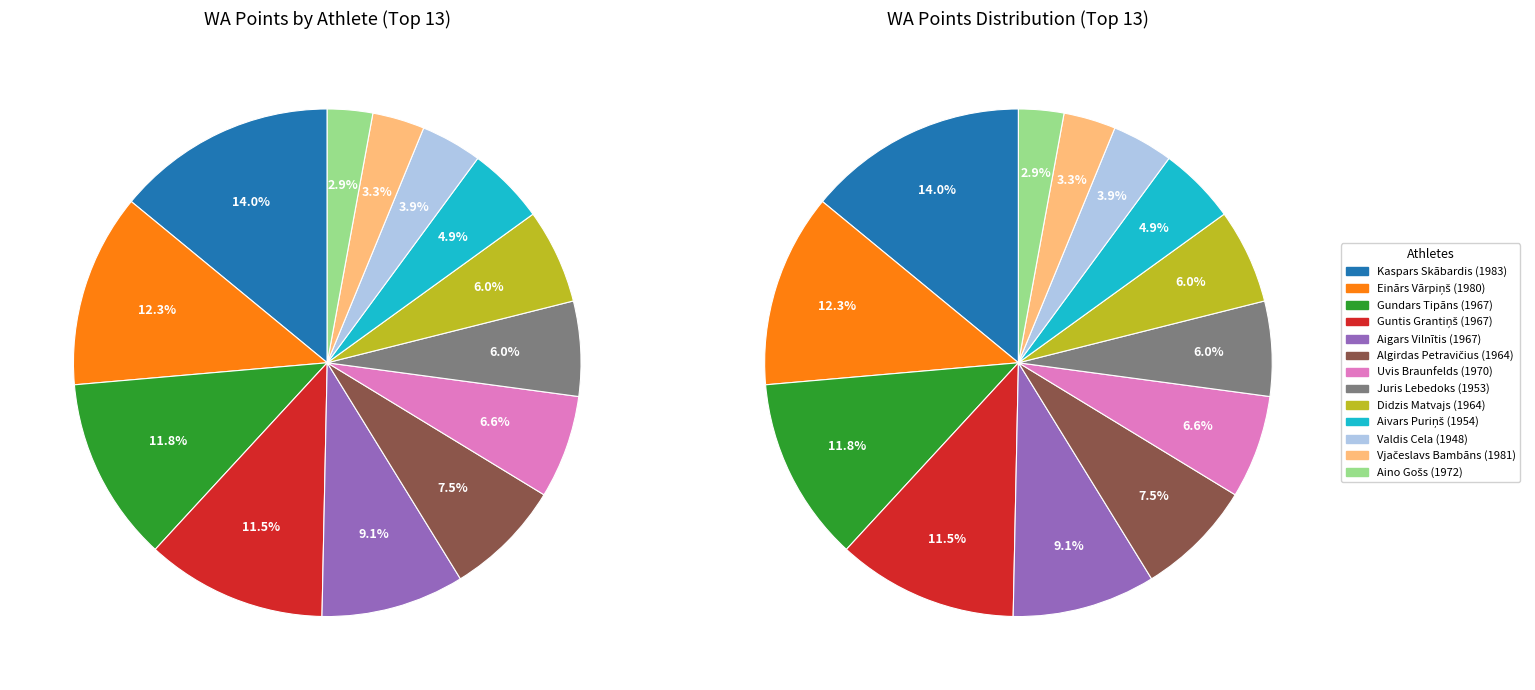

How many segments does this pie chart have?

13